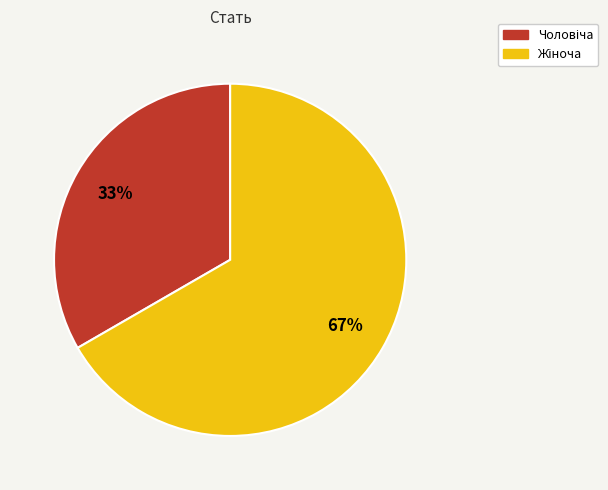

To the nearest percent, what is the average slice percentage?

50%